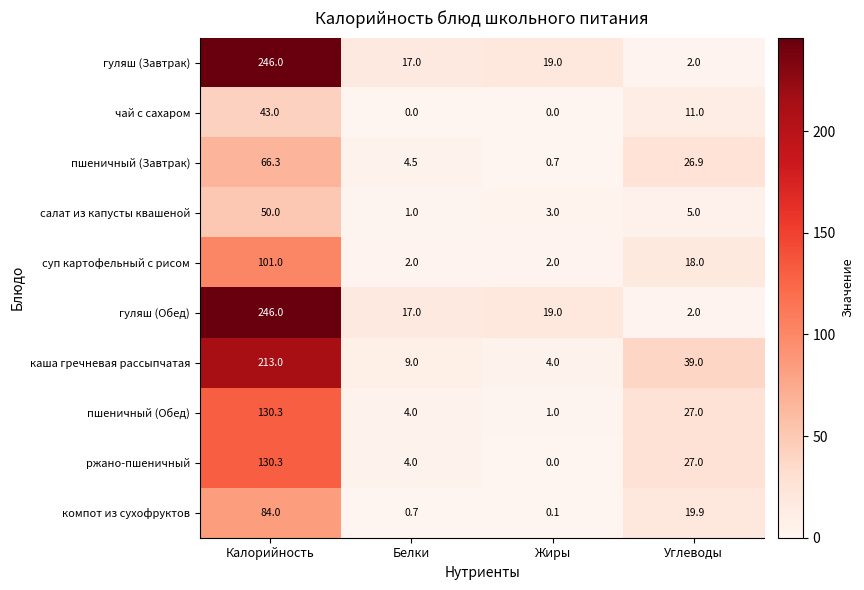

What is the difference between the highest and lowest values at Калорийность?

203.0